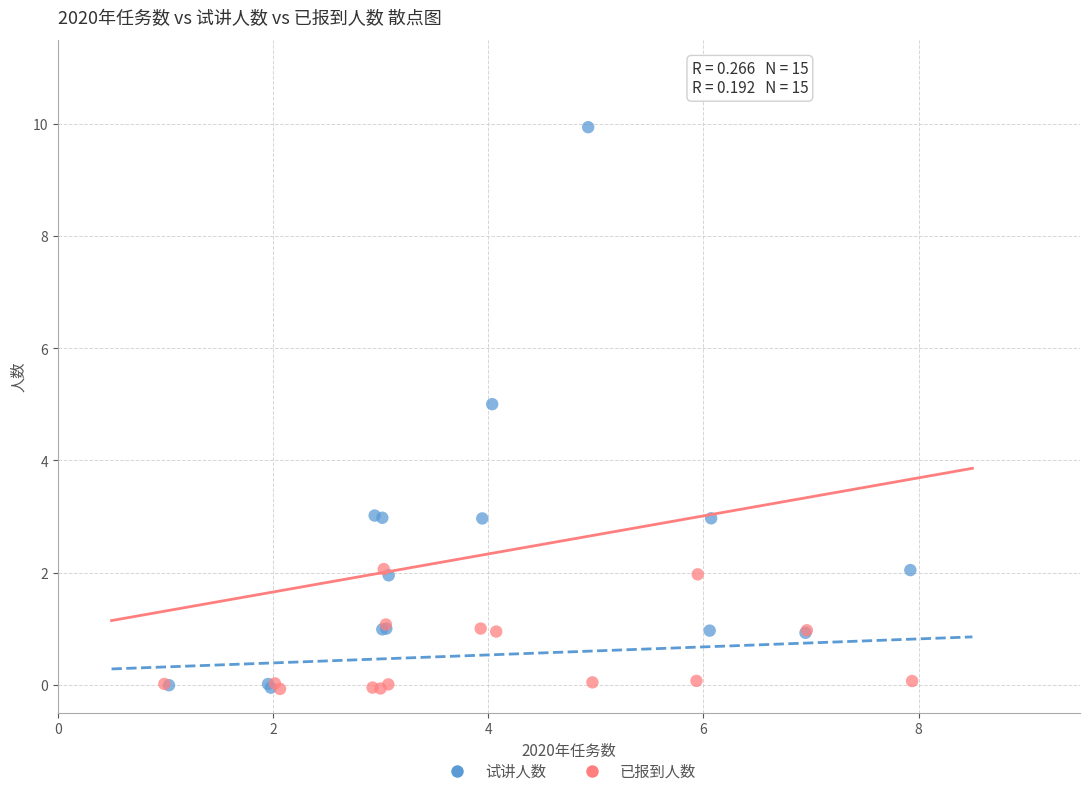

Which series has the largest Y range (max minus min)?

试讲人数